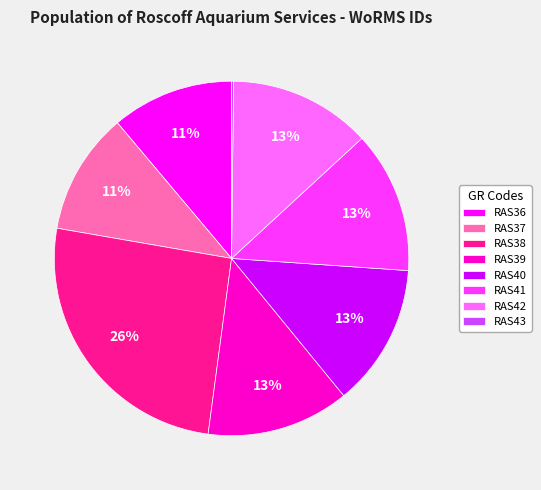

What is the ratio of the value at RAS39 to the value at RAS37?

1.2